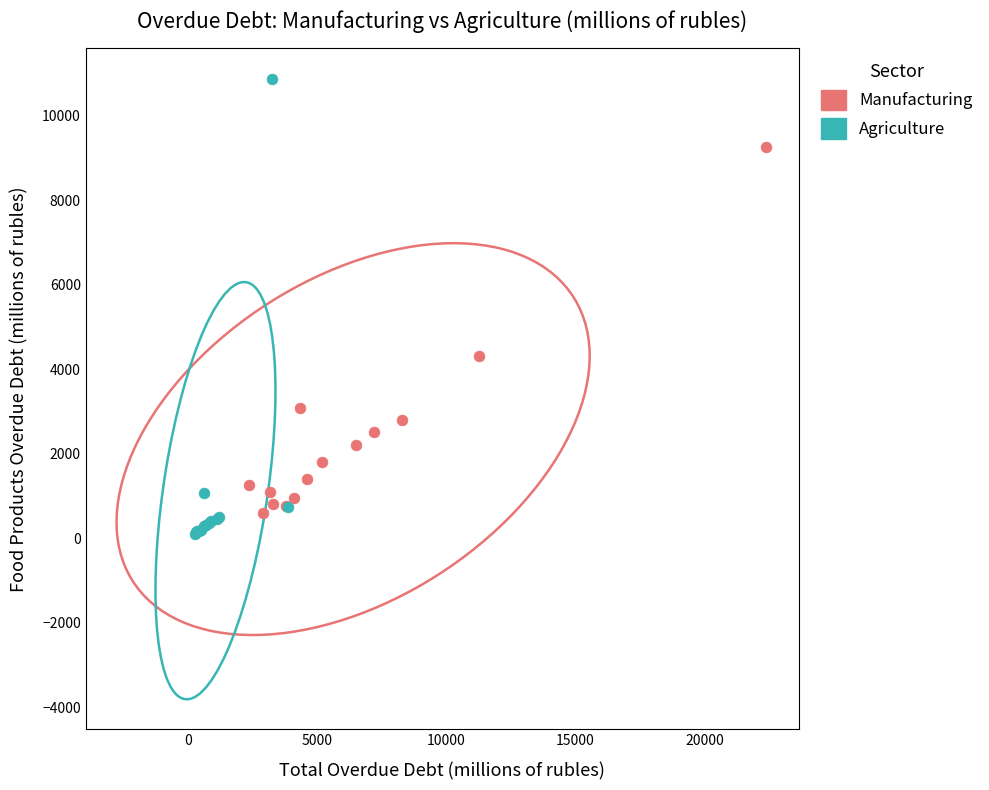

Which series has the largest Y range (max minus min)?

Agriculture